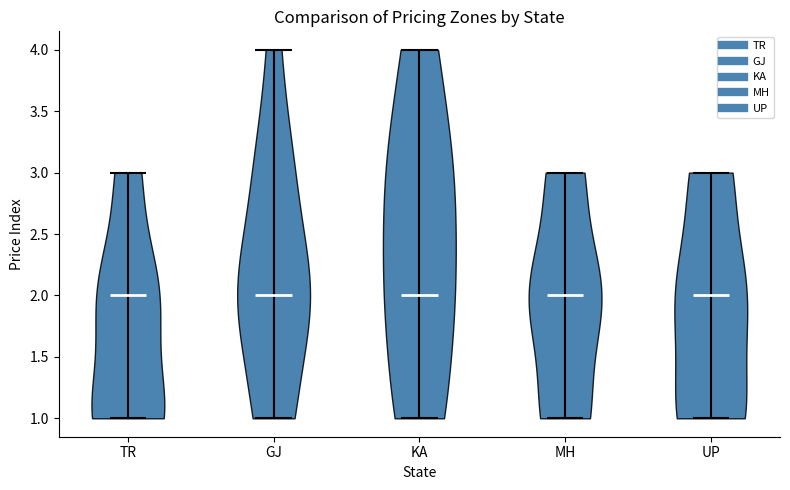

Reading left to right, read every violin against the y-axis: where its median line is, and the lowest and highest points it reaches. The values are not printed on the chart, so give them approximately, as read against the axis.

TR: median line 2, lowest point 1, highest point 3
GJ: median line 2, lowest point 1, highest point 4
KA: median line 2, lowest point 1, highest point 4
MH: median line 2, lowest point 1, highest point 3
UP: median line 2, lowest point 1, highest point 3